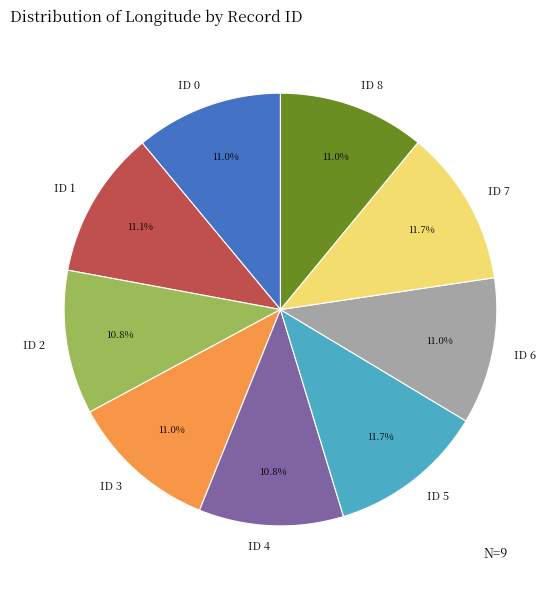

What percentage is NOT represented by ID 6?

89.0%